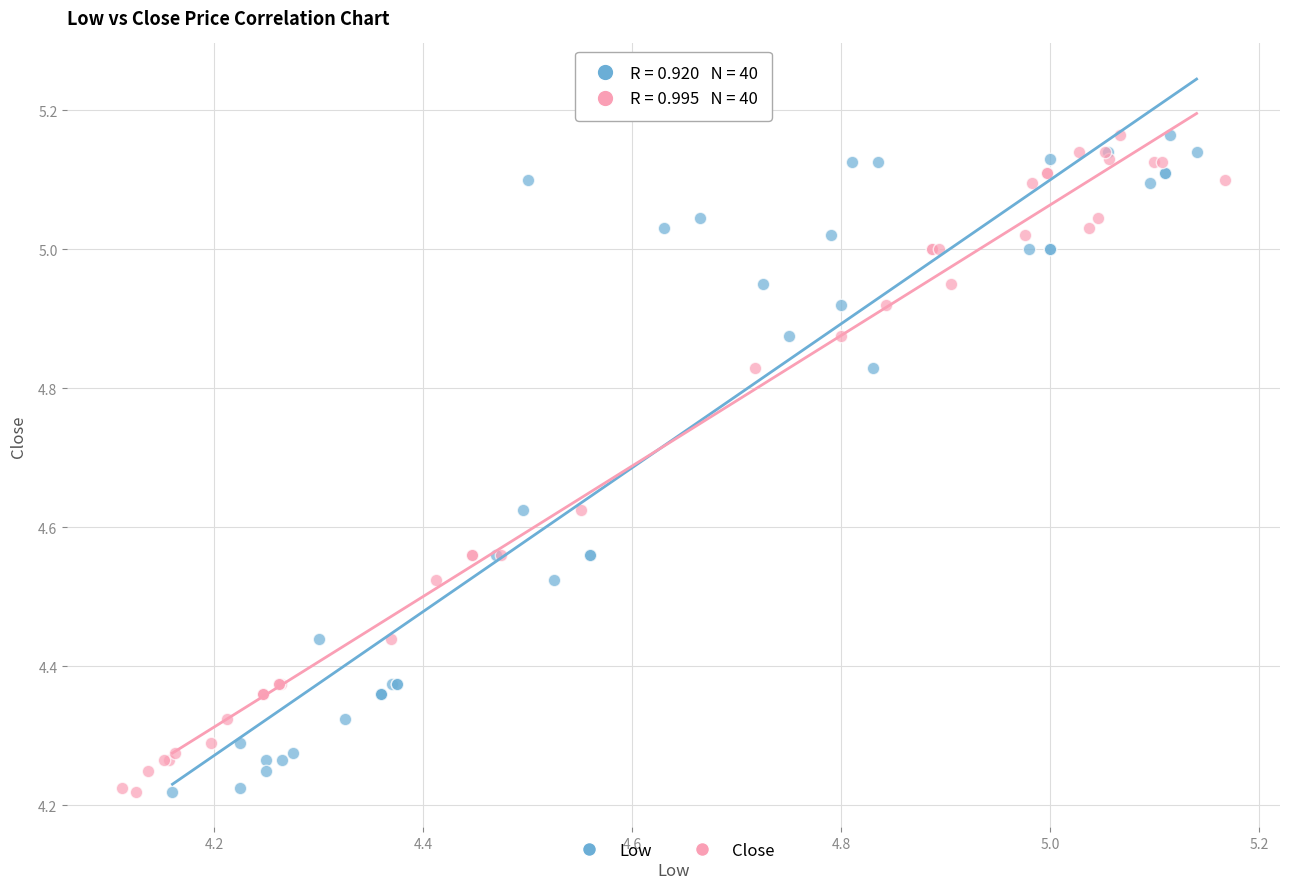

What are all the series names shown in the legend?

Low, Close